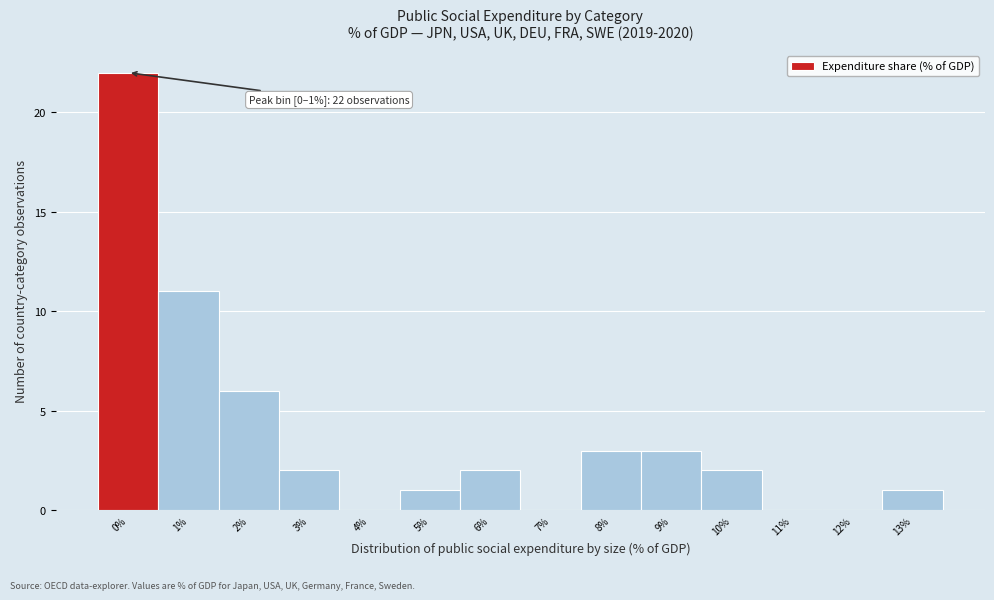

Reading left to right, transcribe all the data shown in this chart.

0%=22	1%=11	2%=6	3%=2	4%=0	5%=1	6%=2	7%=0	8%=3	9%=3	10%=2	11%=0	12%=0	13%=1